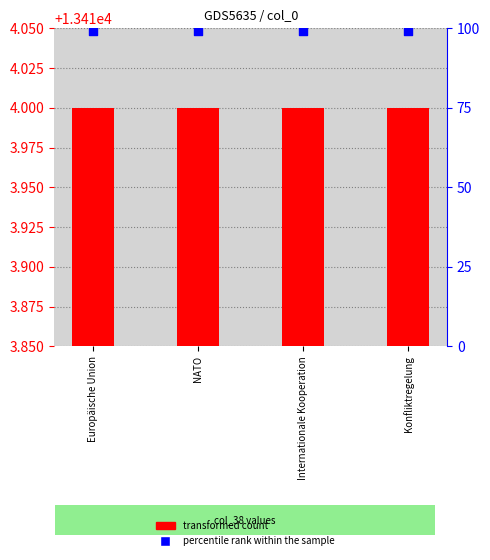

At how many categories does at least one series exceed 10526?

4